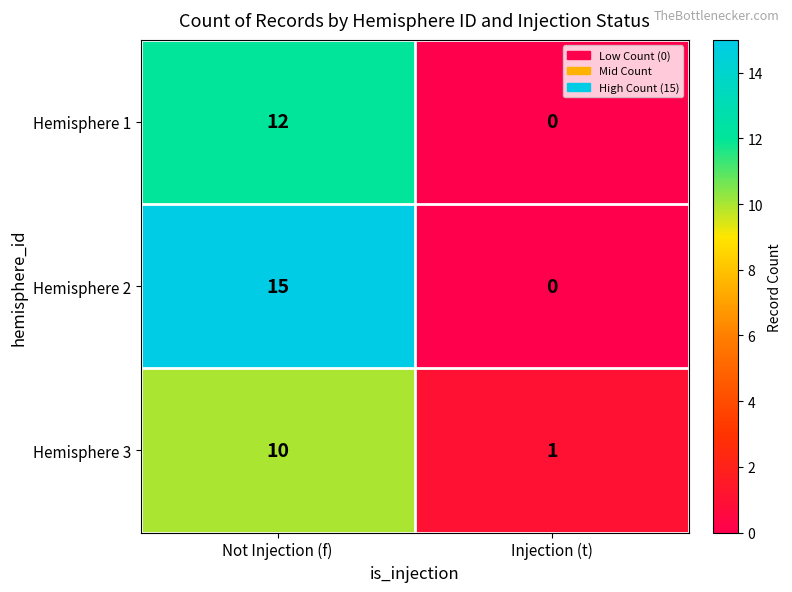

Reading left to right, what are all the values shown in this chart?

Hemisphere 1: 12	0
Hemisphere 2: 15	0
Hemisphere 3: 10	1